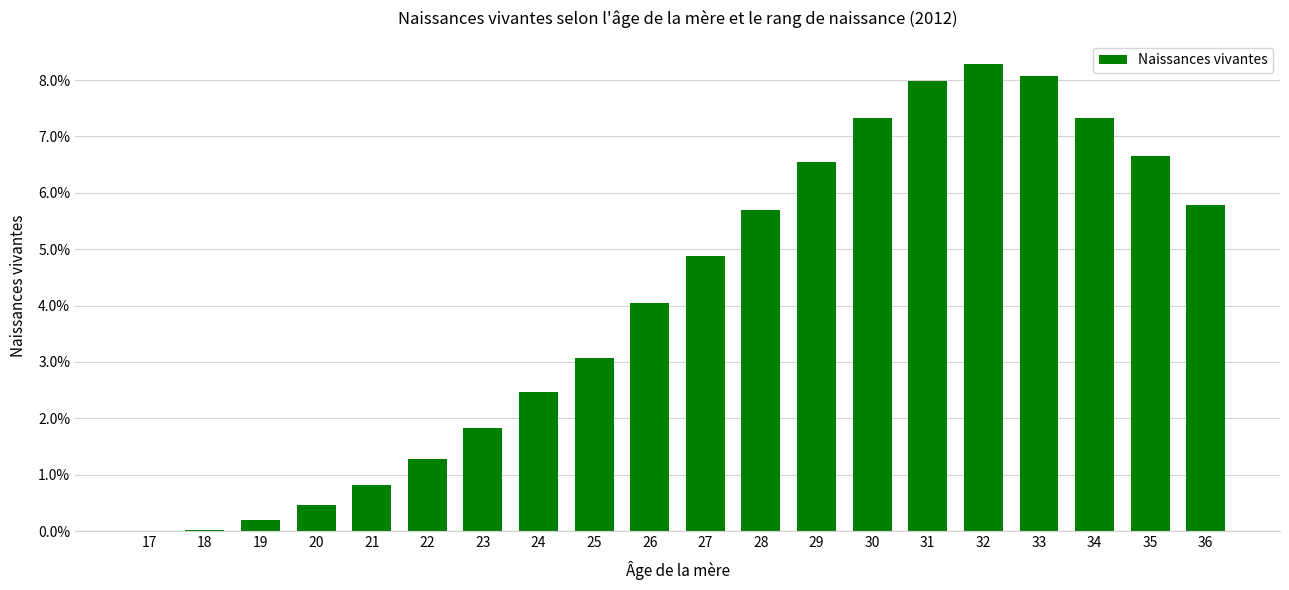

What is the sum of all values?

82.7